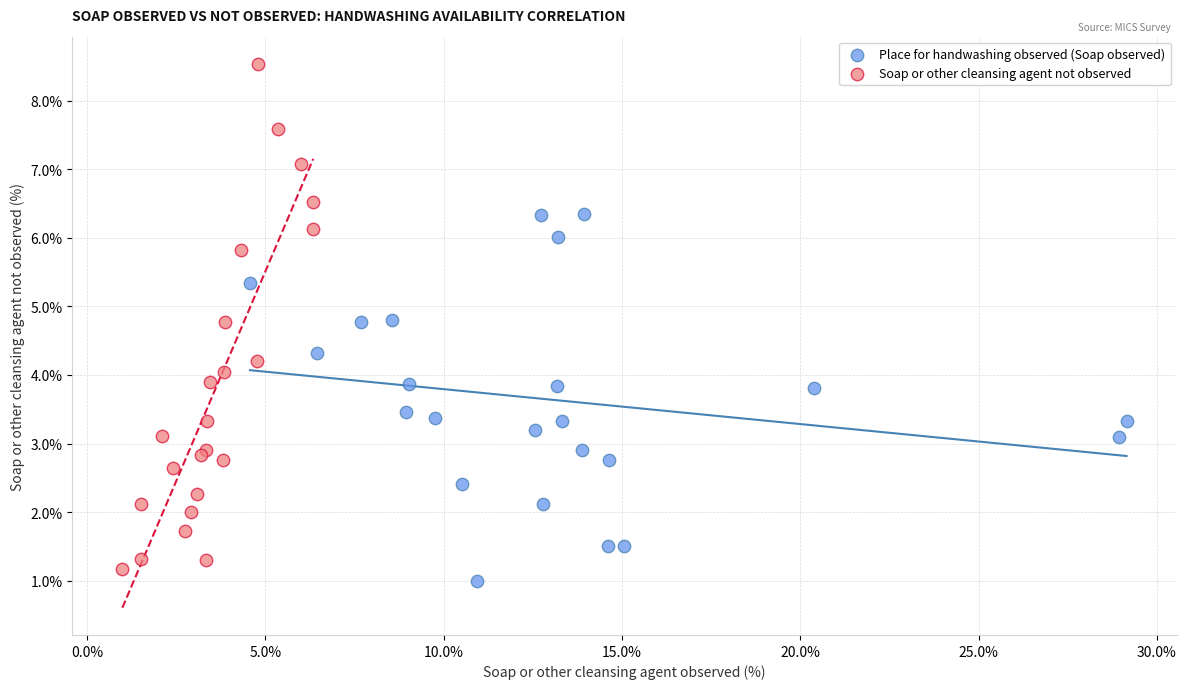

Which series reaches the maximum Y coordinate?

Soap or other cleansing agent not observed